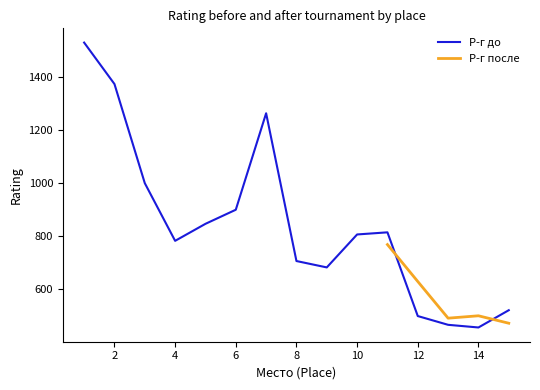

Rank the categories by value from lowest to highest.

14, 13, 12, 15, 9, 8, 4, 10, 11, 5, 6, 3, 7, 2, 1